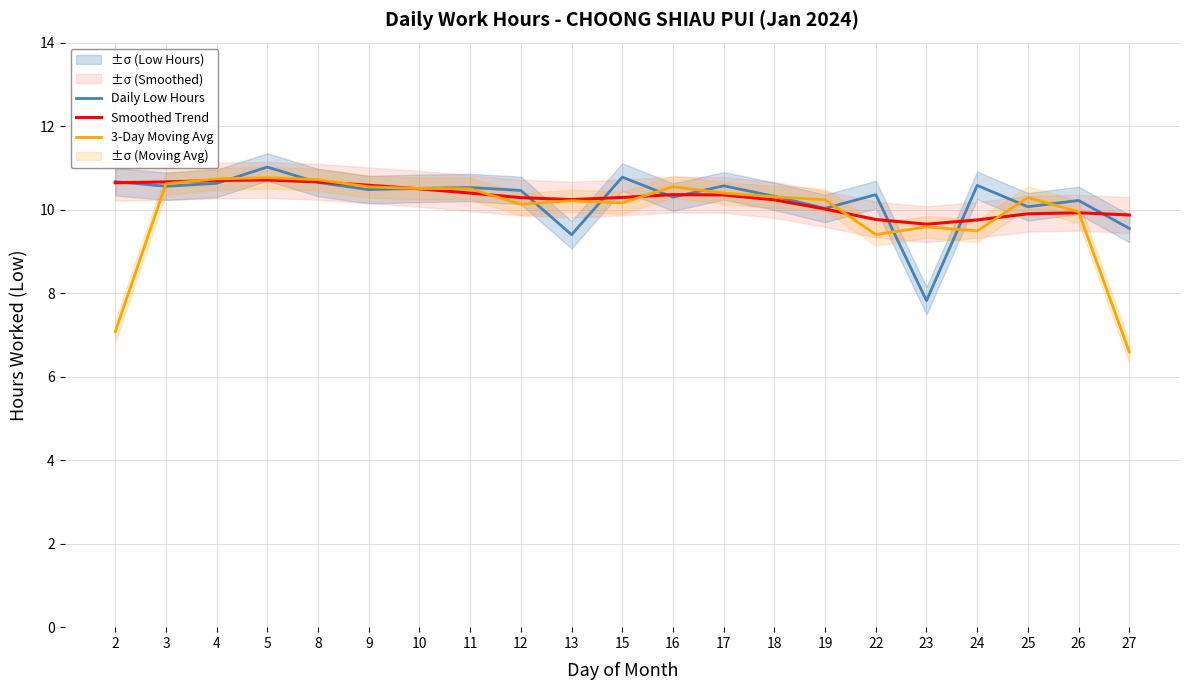

What is the smallest value displayed?

6.6